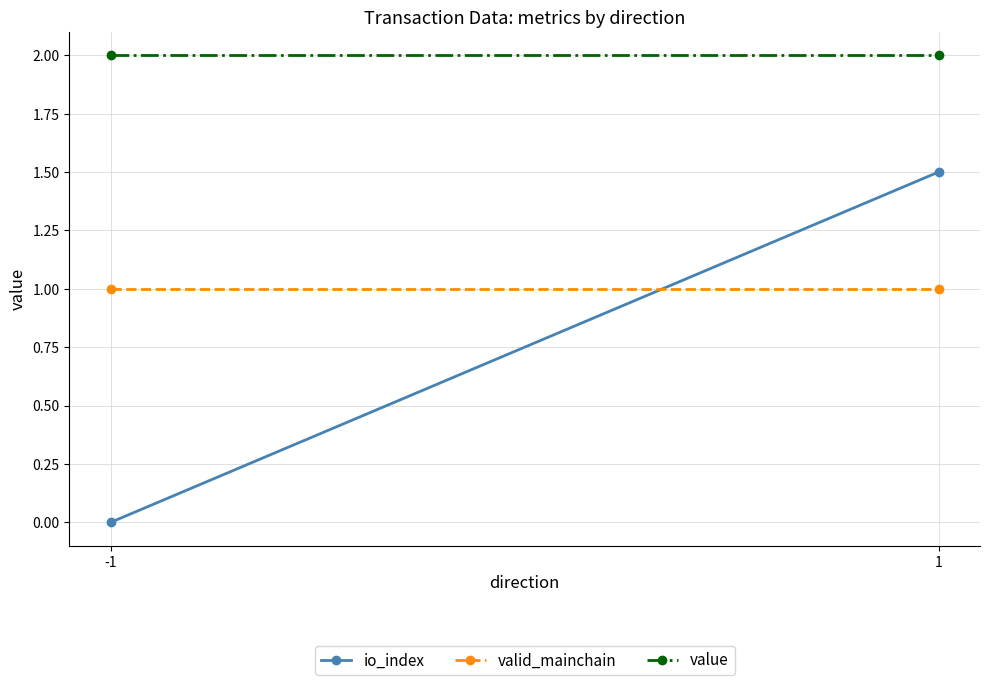

What is the value of the value point at the 2nd from the left?

2.0